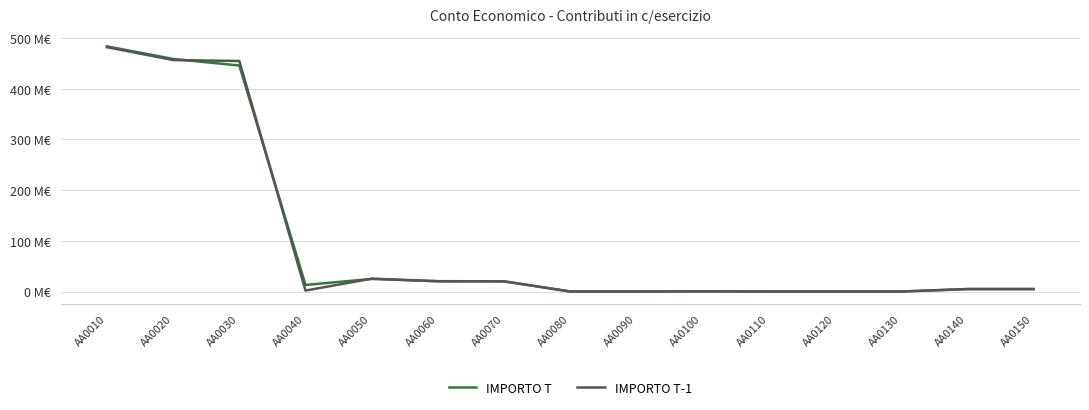

In IMPORTO T, how many points are higher than both neighbors (excluding endpoints)?

2